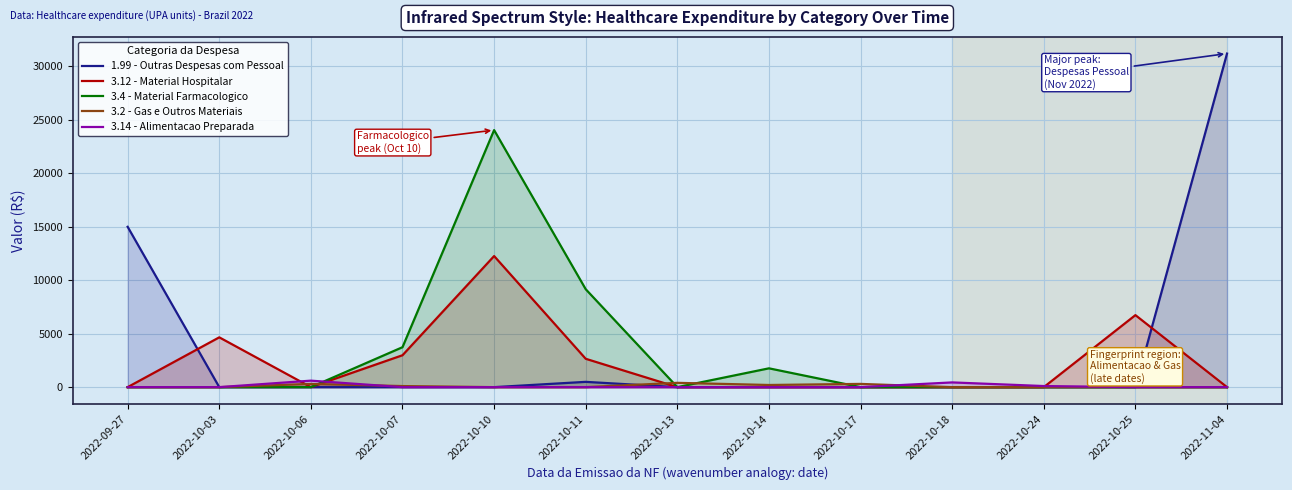

Rank the series by their maximum value, from lowest to highest.

3.2 - Gas e Outros Materiais, 3.14 - Alimentacao Preparada, 3.12 - Material Hospitalar, 3.4 - Material Farmacologico, 1.99 - Outras Despesas com Pessoal